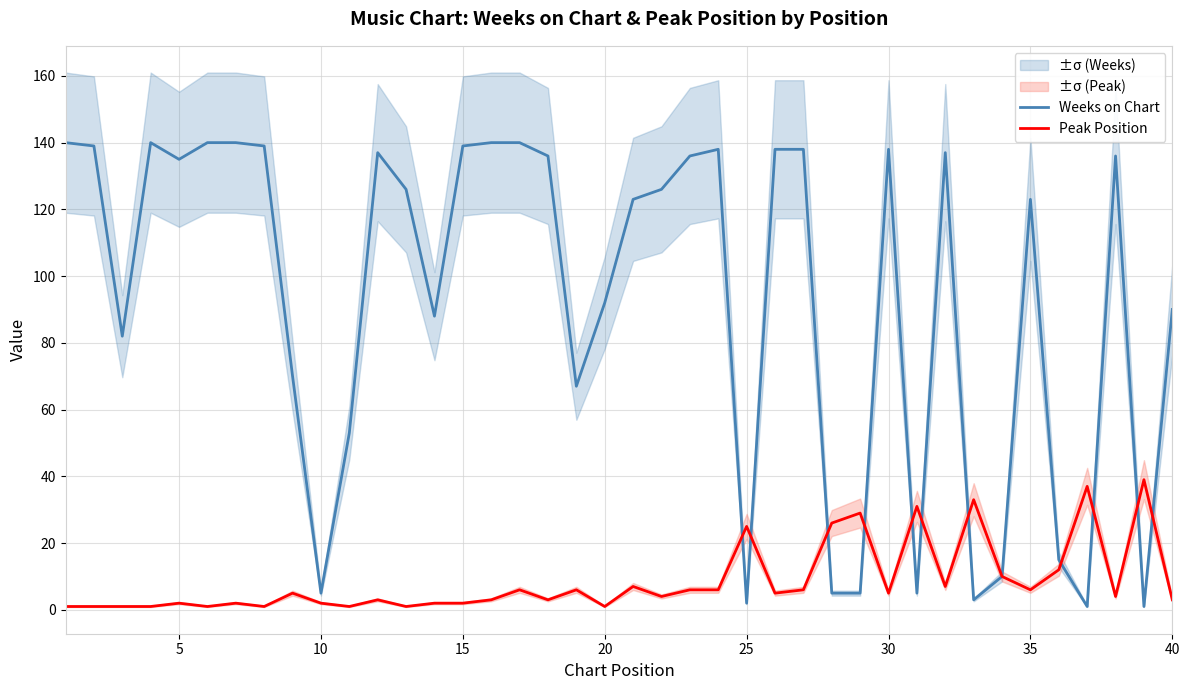

What is the highest value of the Weeks on Chart series?

140